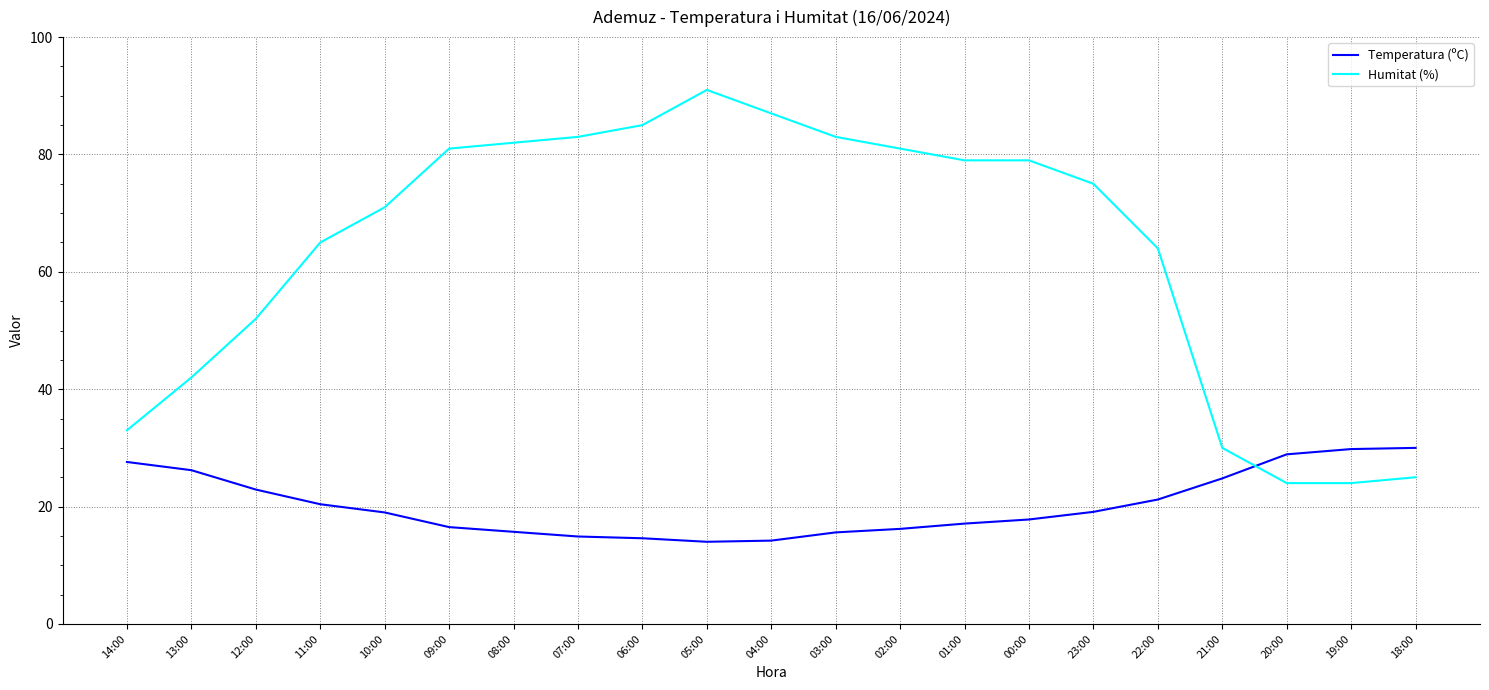

True or false: Temperatura (ºC) has a value of 15.7 at 08:00.

True